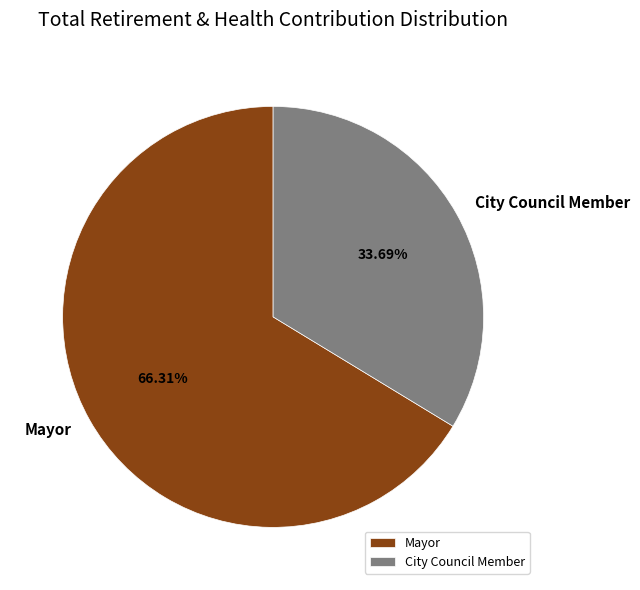

To the nearest percent, what percentage of the pie is City Council Member?

34%